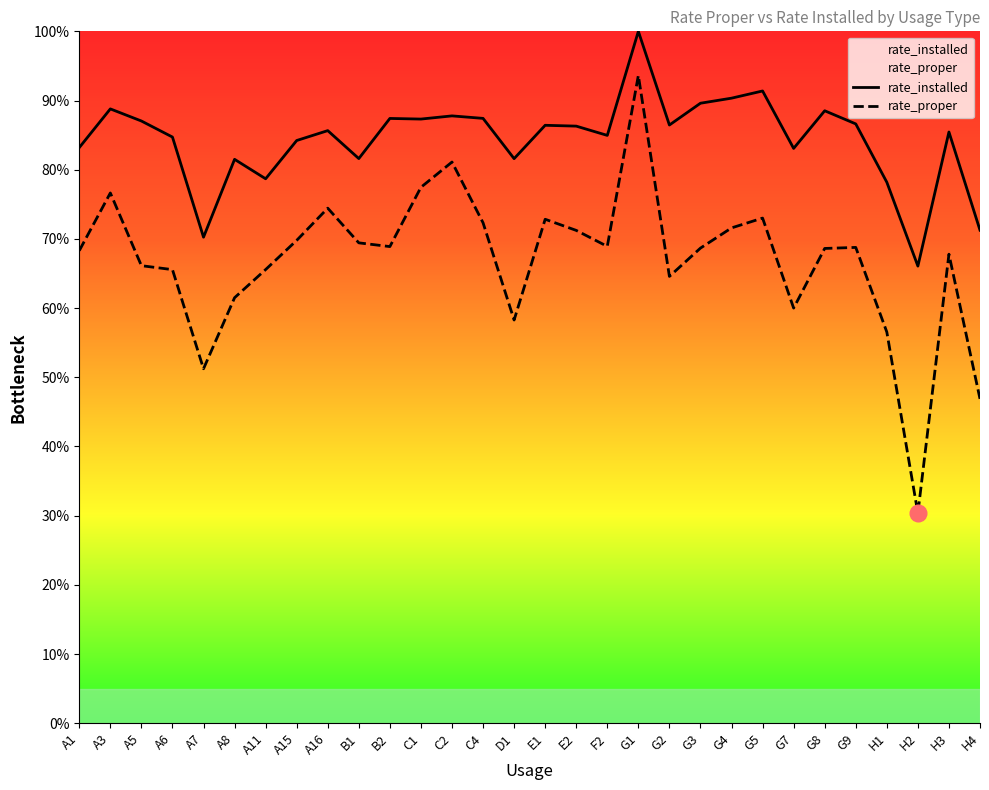

At which category does the chart reach its minimum across all series?

H2